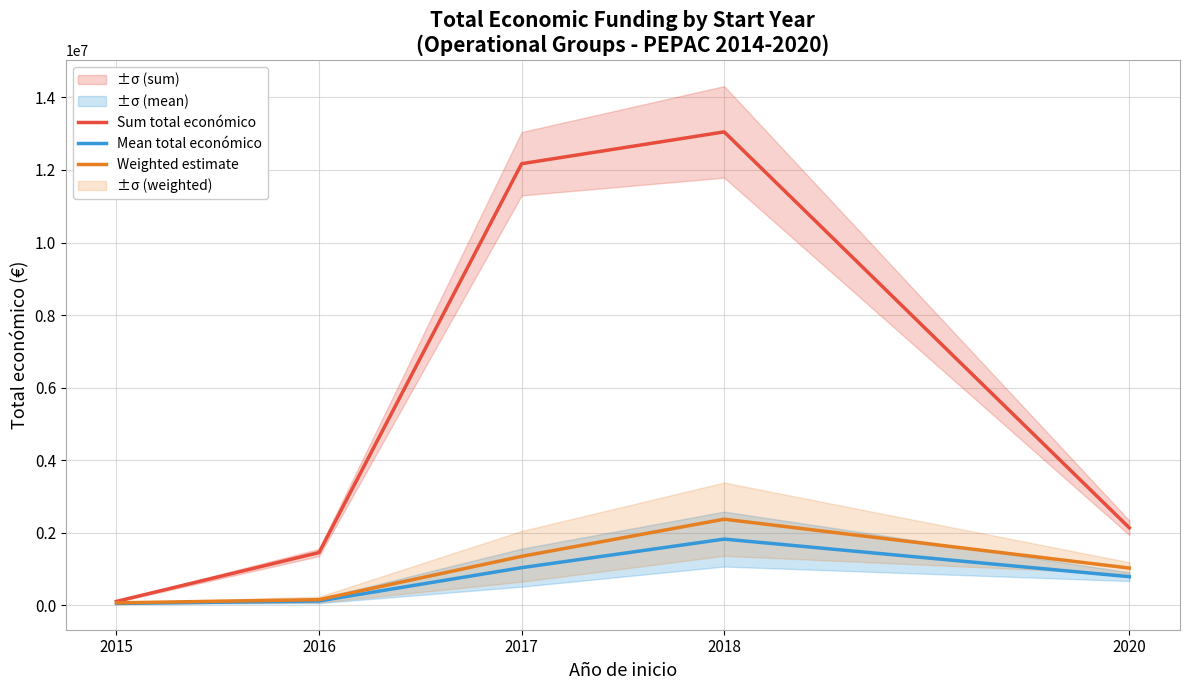

What is the spread (max minus min) of values at 2018?

11220620.9